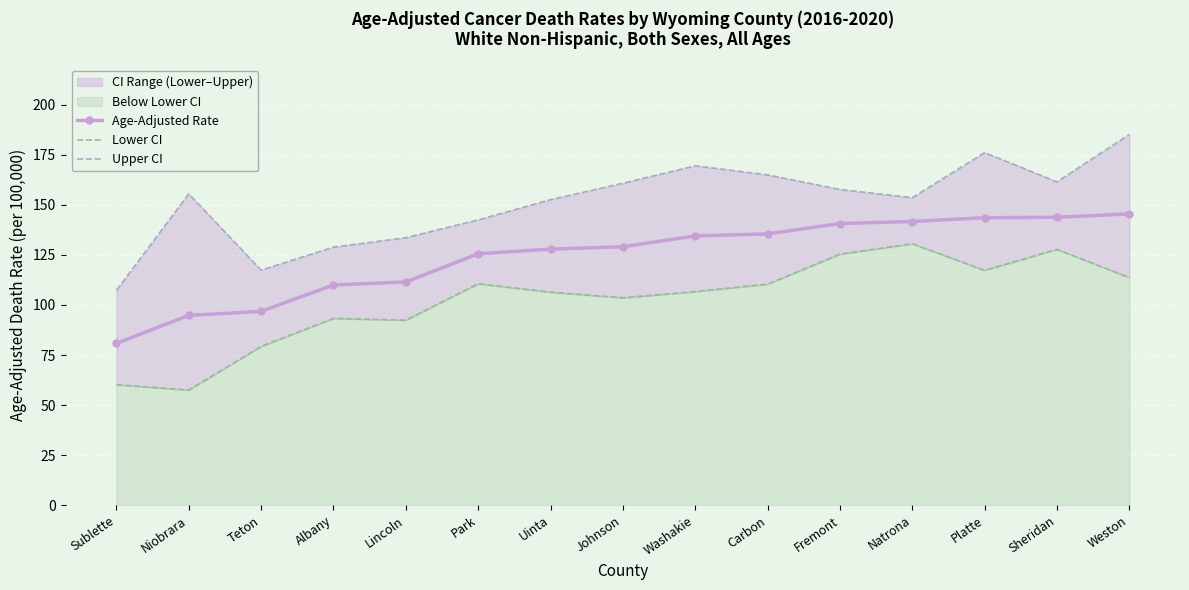

How many interior local peaks does the Upper CI series have?

3